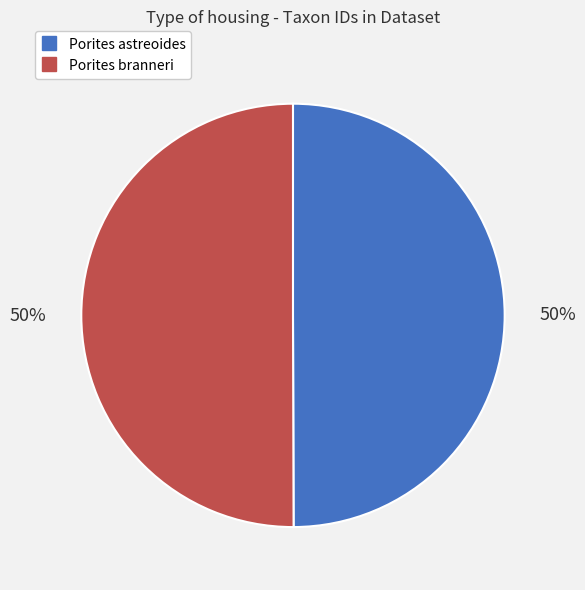

Combined, do Porites branneri and Porites astreoides account for over 50%?

Yes